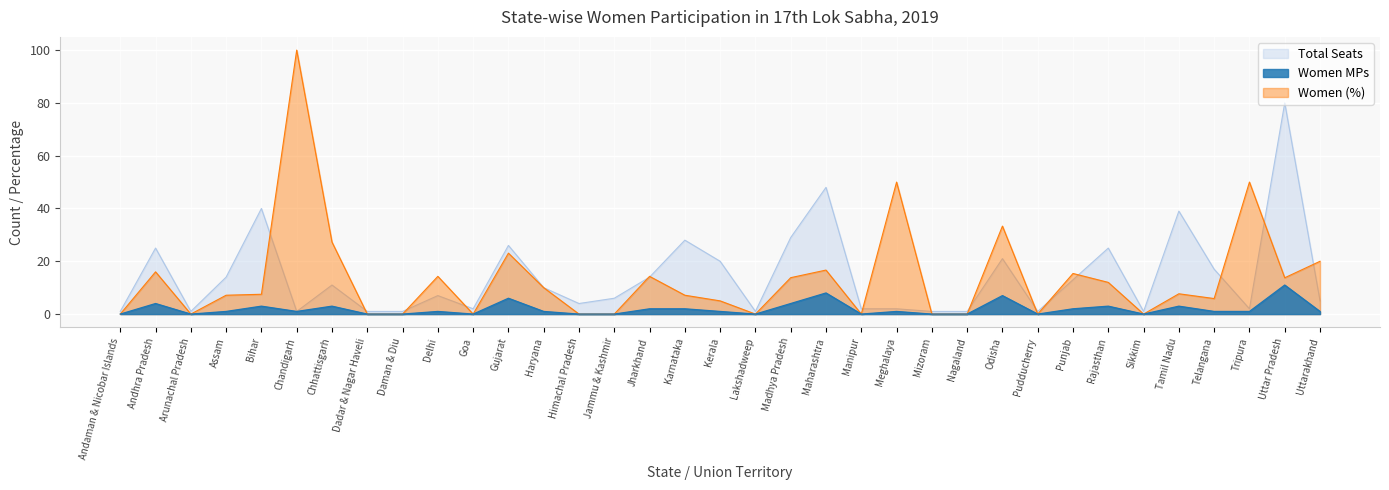

At which category is the sum across all series the highest?

Uttar Pradesh